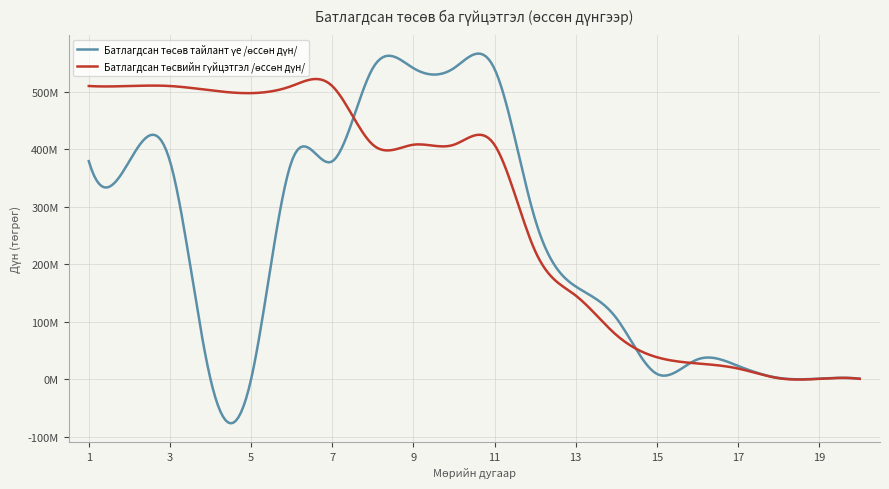

Does the chart display data point markers on the line(s)?

No